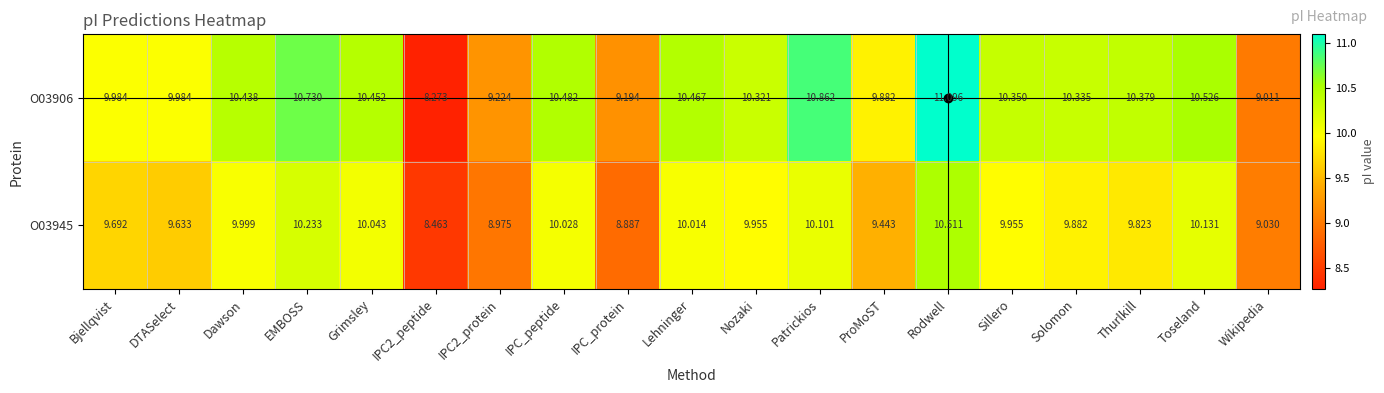

At which label does O03945 reach its peak?

Rodwell